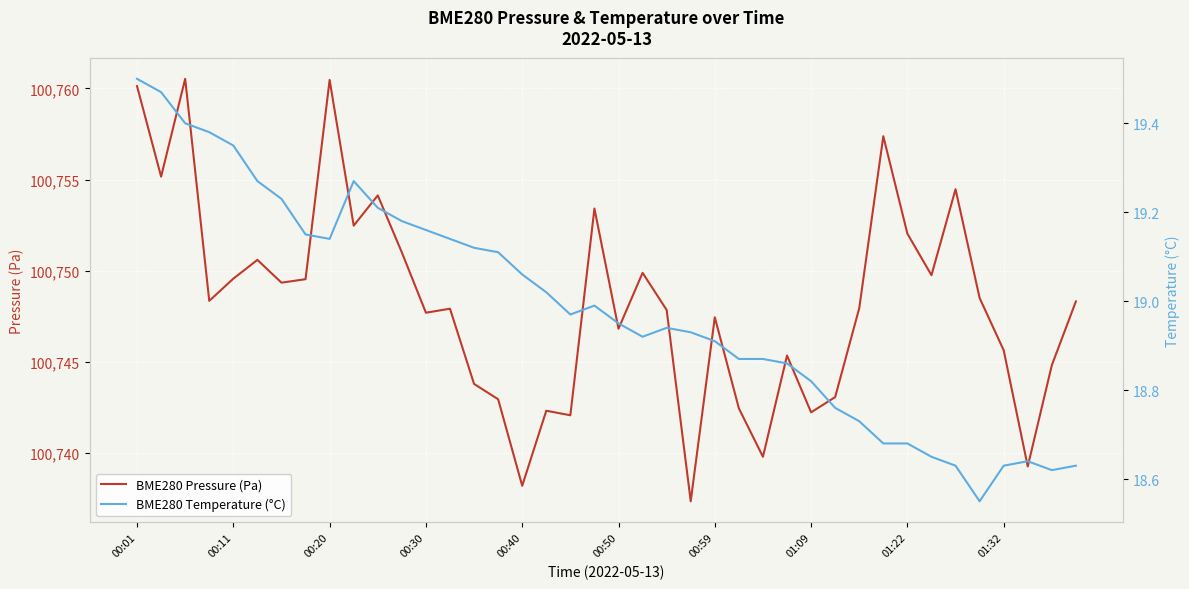

True or false: BME280 Pressure (Pa) and BME280 Temperature (°C) intersect in this chart.

False